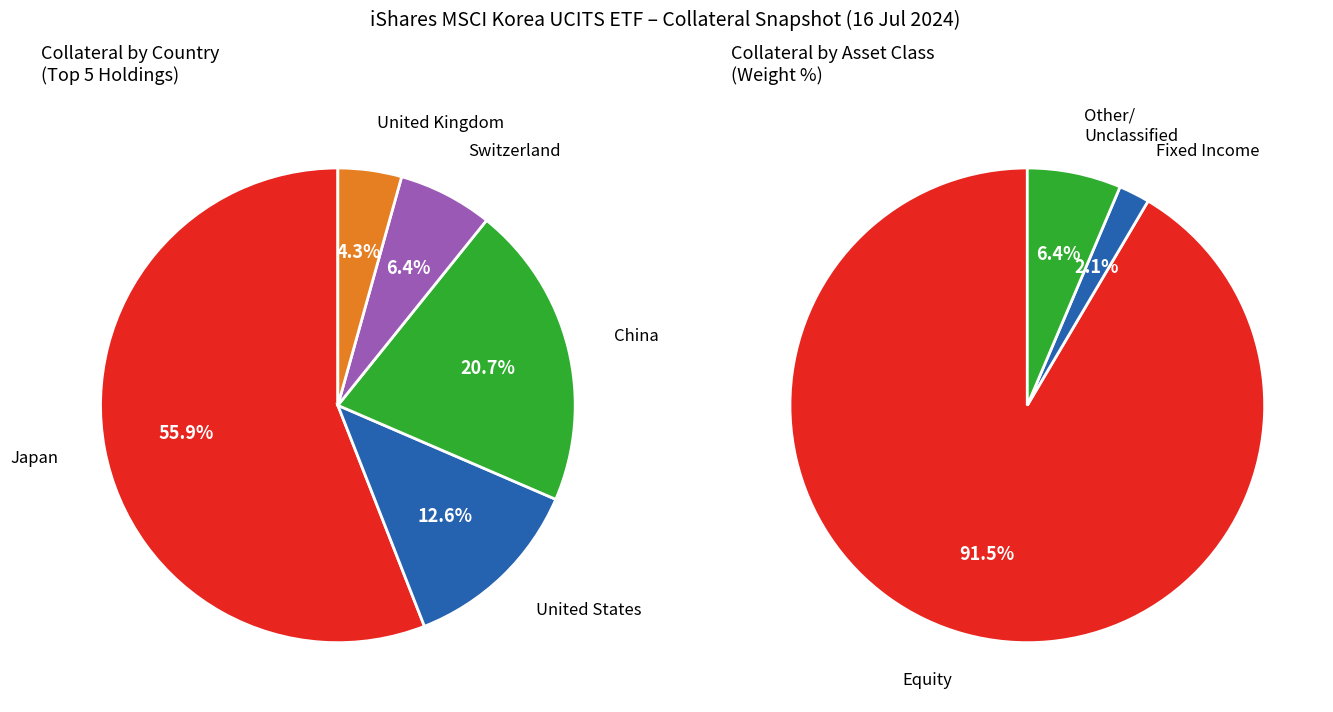

Does Switzerland account for over 50% of the chart?

No